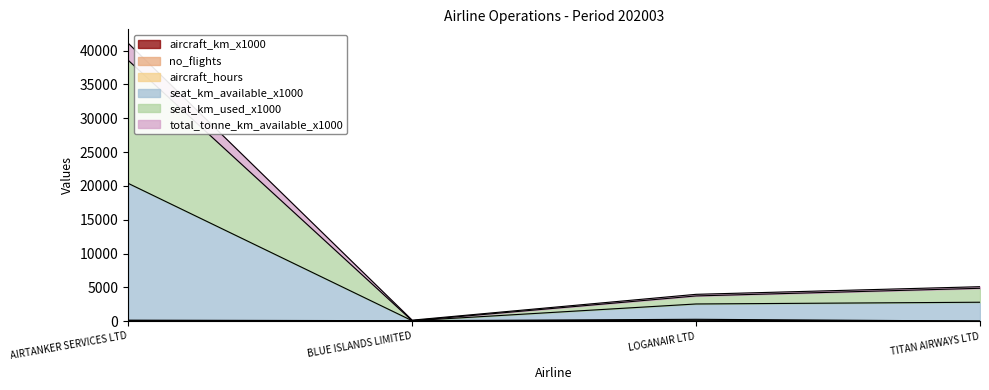

At which category is the sum across all series the highest?

AIRTANKER SERVICES LTD